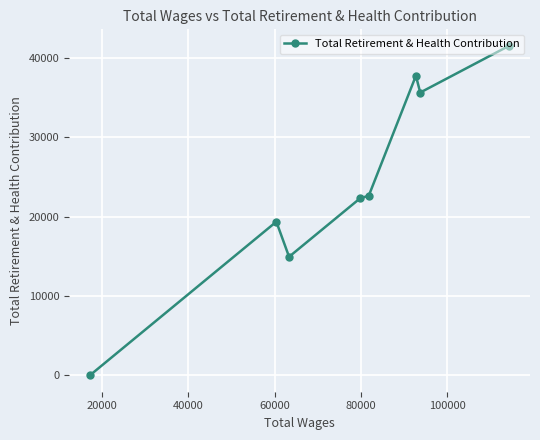

What is the sum of all values?

194192